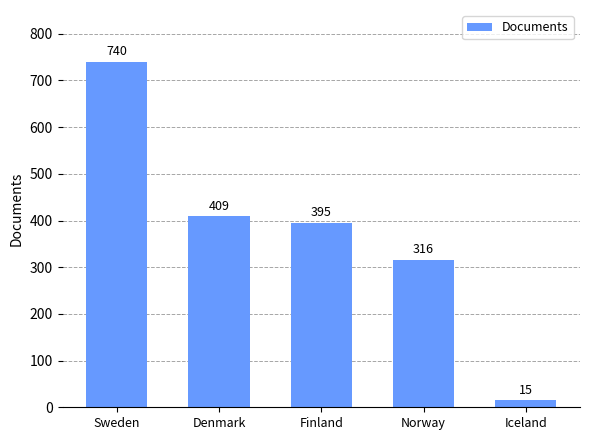

What is the approximate value at Finland?

395